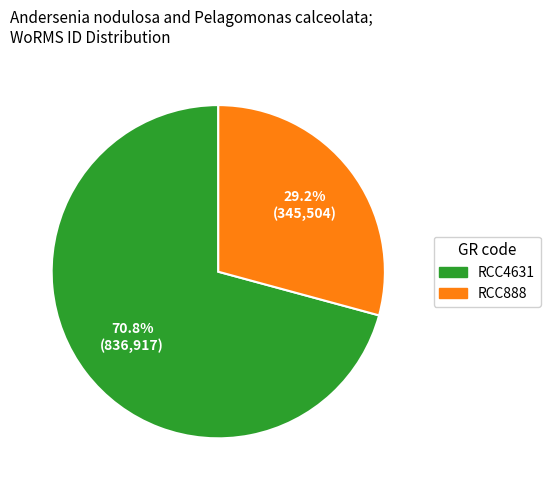

To the nearest percent, what percentage of the pie is RCC4631?

71%